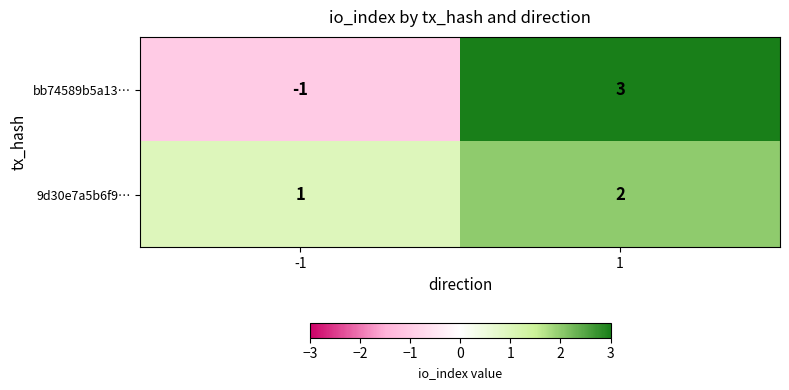

True or false: 9d30e7a5b6f9… has a value of 3 at 1.

False